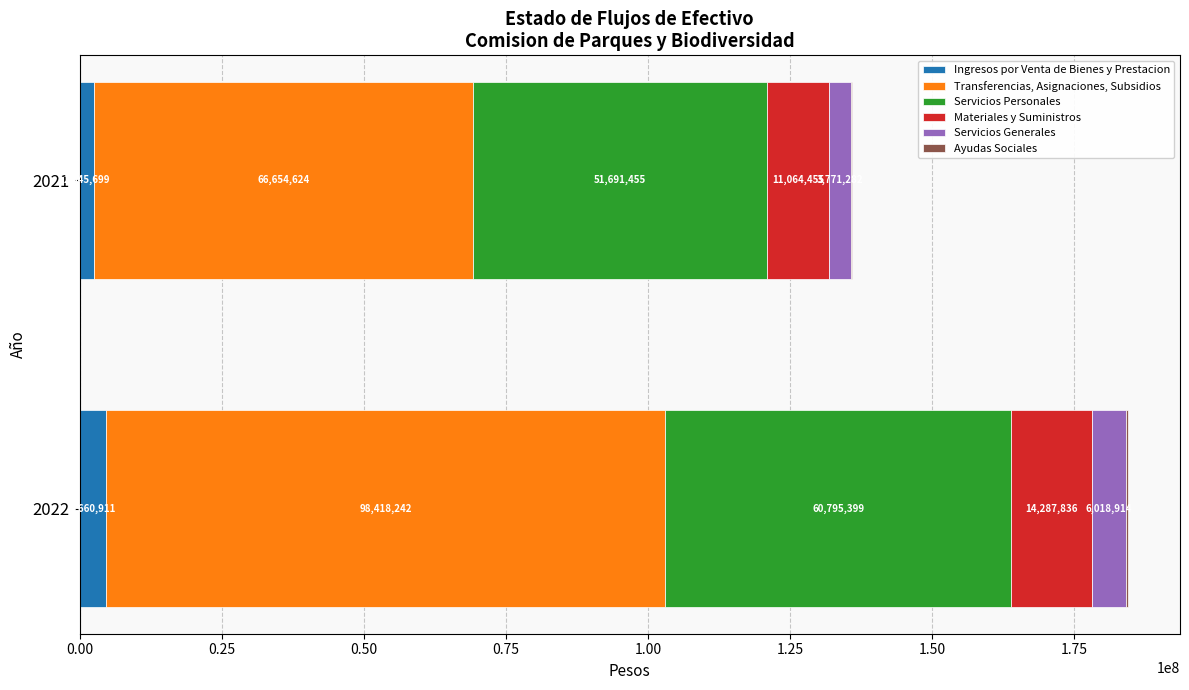

The Ingresos por Venta de Bienes y Prestacion series shows 4660911 at 2022. True or false?

True